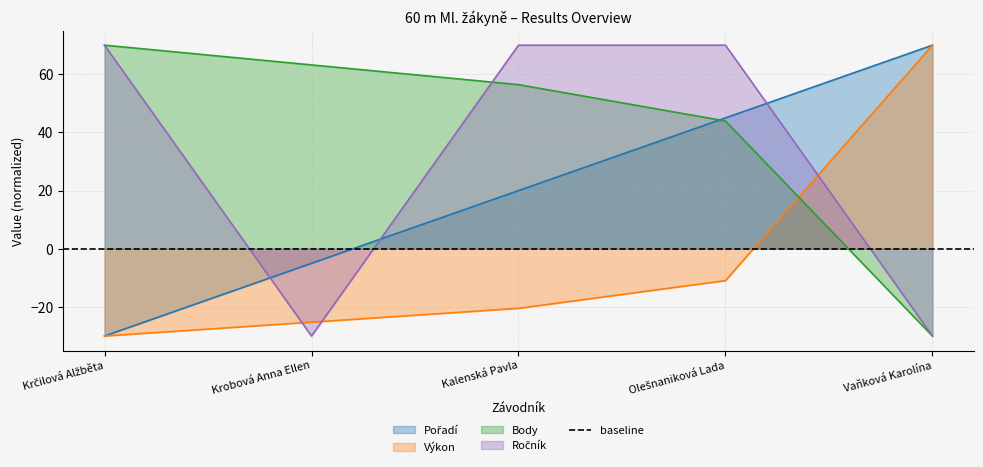

How many negative values does the Ročník series have?

2